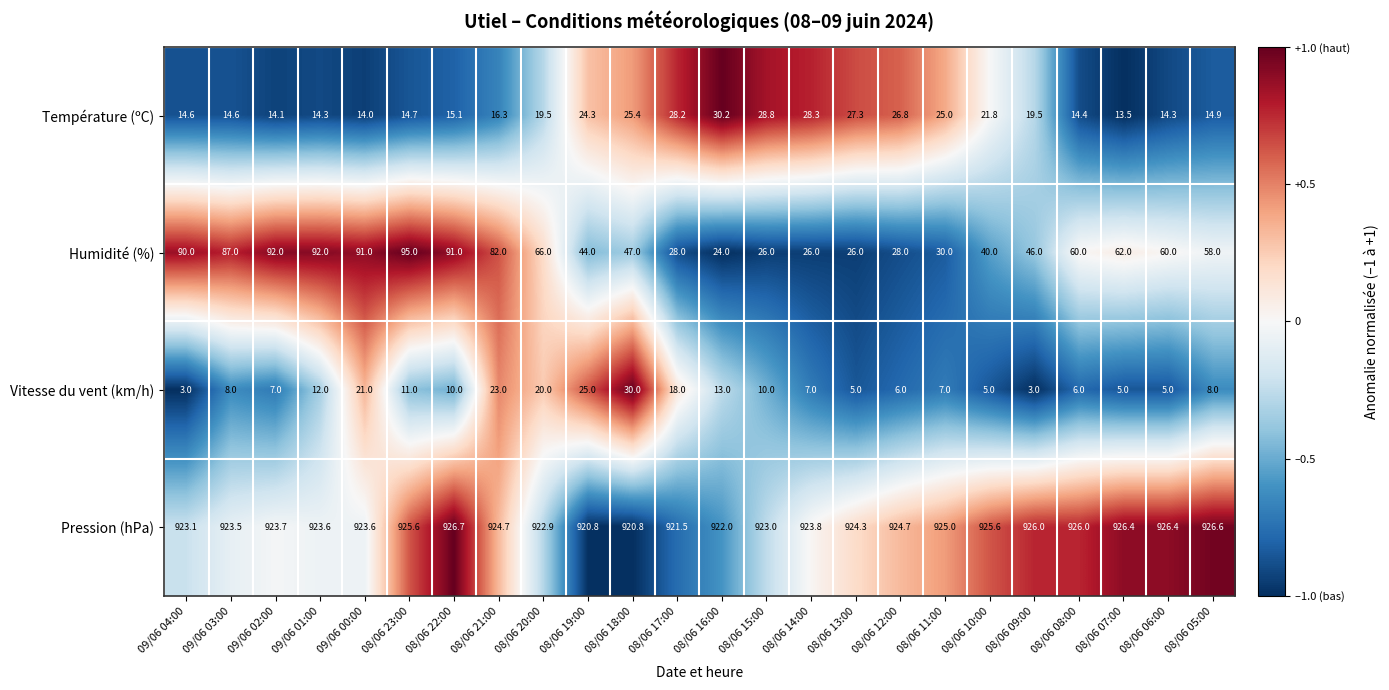

Between 08/06 20:00 and 08/06 17:00, which series saw the biggest shift?

Humidité (%)